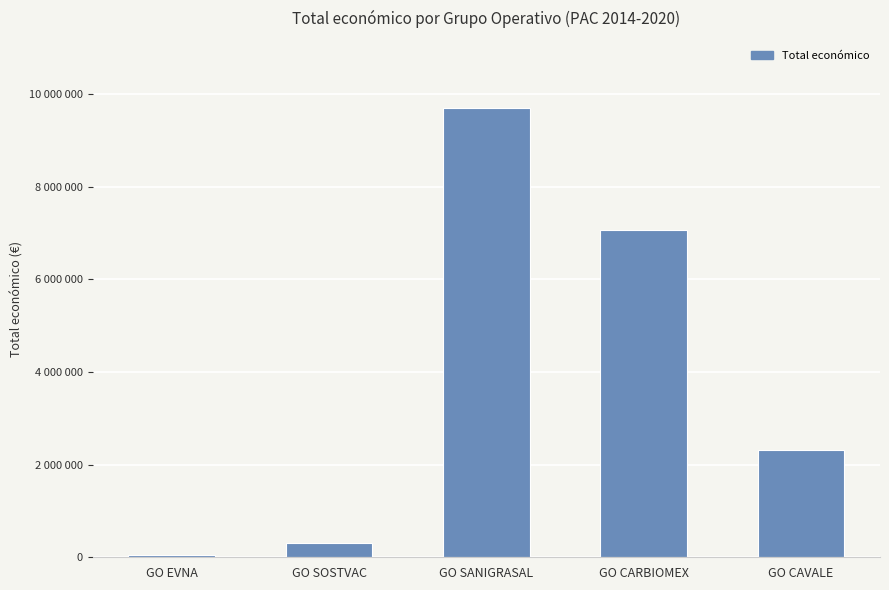

List the labels in order of value, largest first.

GO SANIGRASAL, GO CARBIOMEX, GO CAVALE, GO SOSTVAC, GO EVNA